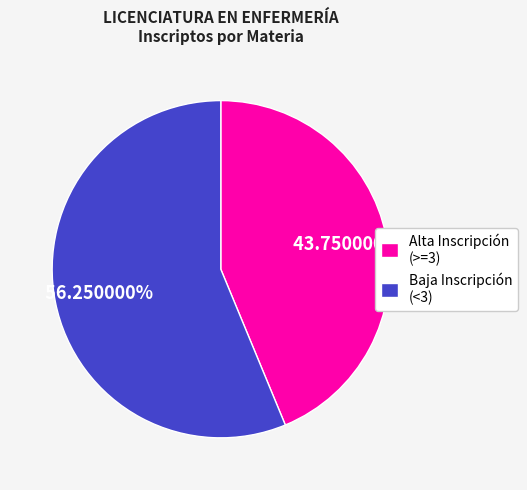

Do Alta Inscripción (>=3) and Baja Inscripción (<3) together represent more than half of the pie?

Yes